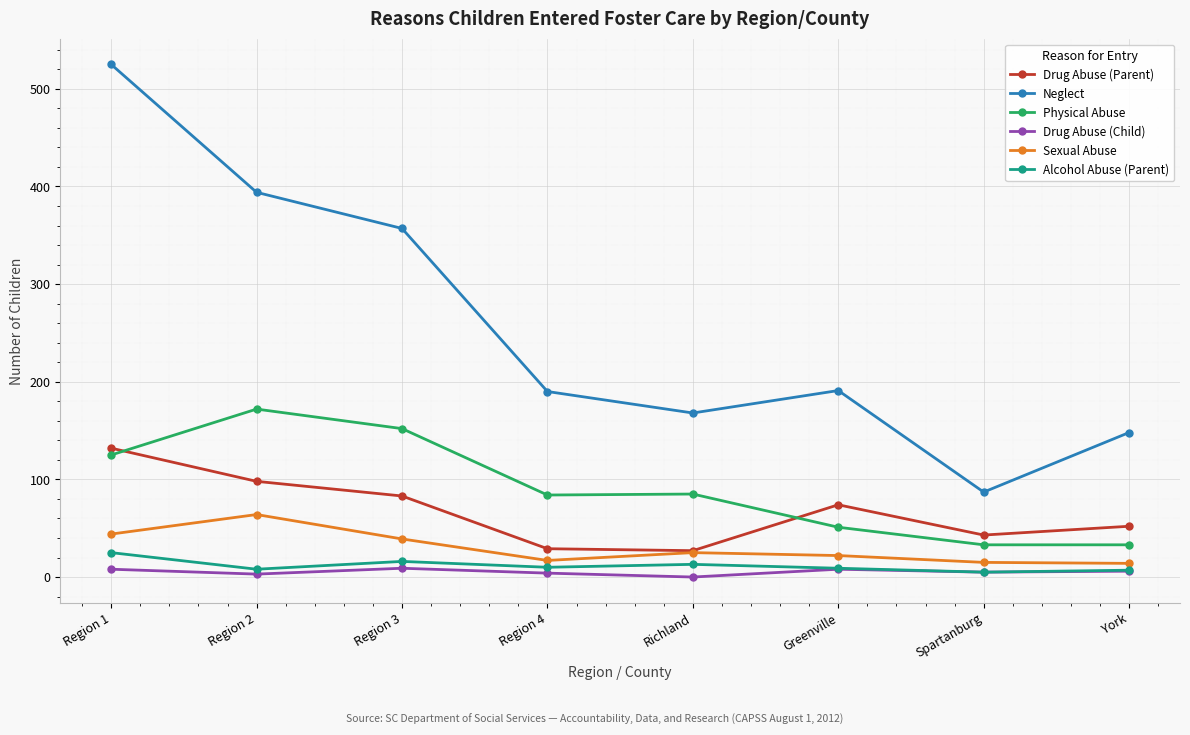

Which series has the largest total across all categories?

Neglect